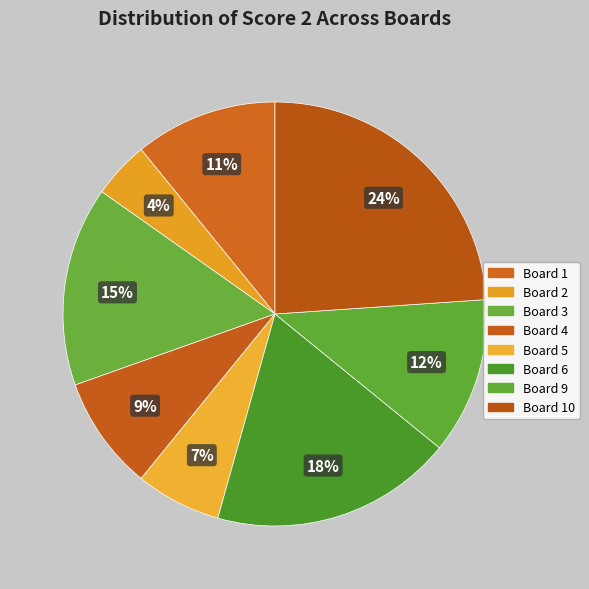

True or false: Board 5 accounts for 7% of the total.

True